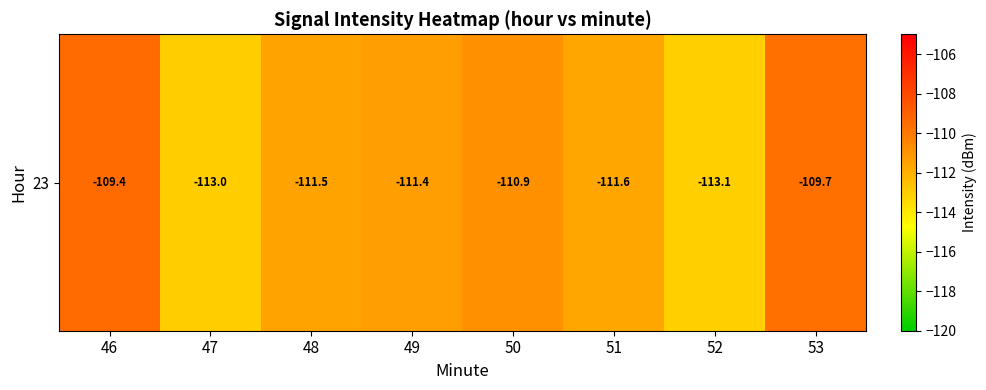

Reading left to right, what are all the values shown in this chart?

-109.4	-113.0	-111.5	-111.4	-110.9	-111.6	-113.1	-109.7